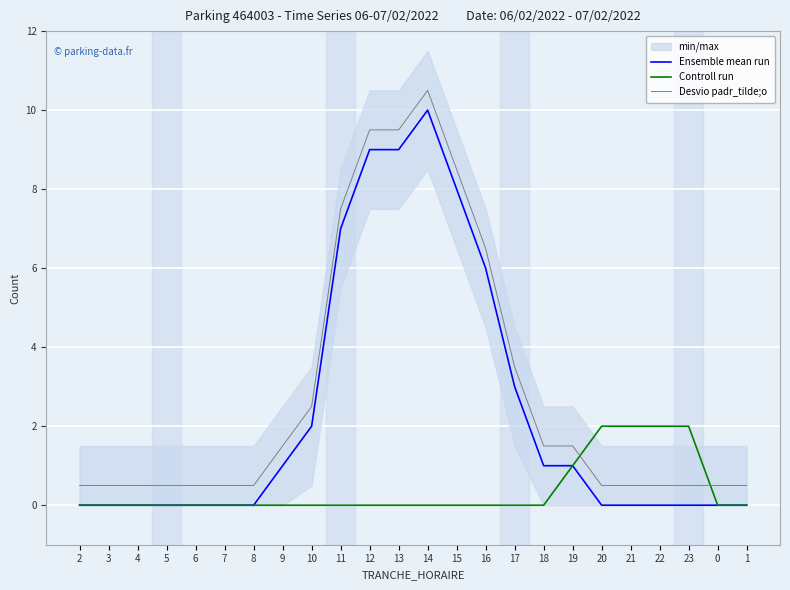

Where is Controll run nearest to the value 1?

19